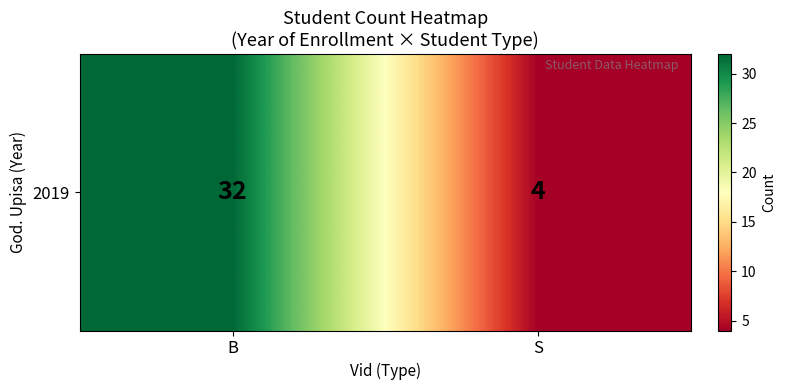

What is the difference between the values at S and B?

28